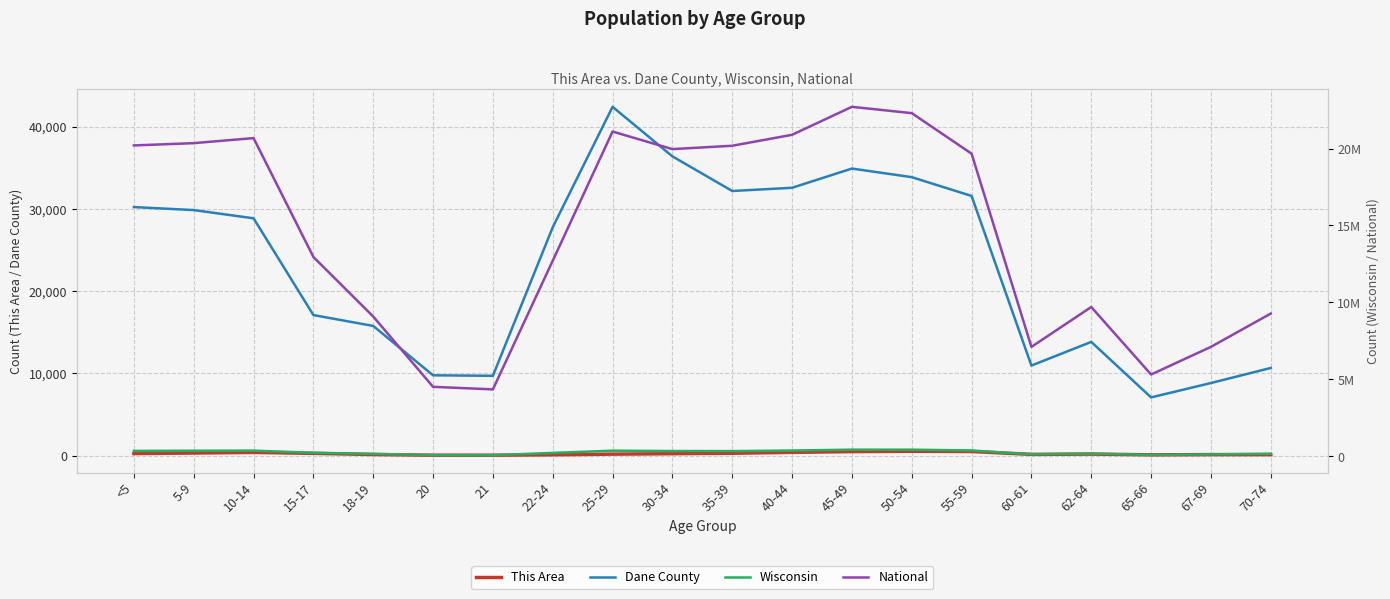

True or false: National and Dane County intersect in this chart.

False